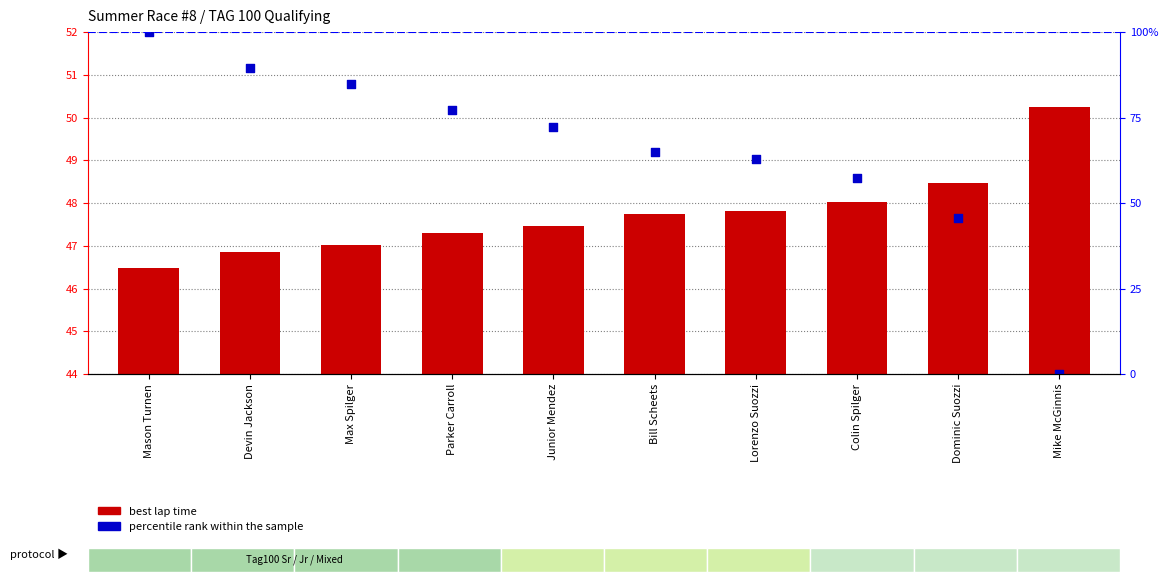

What is the total value across all series at Parker Carroll?

124.4